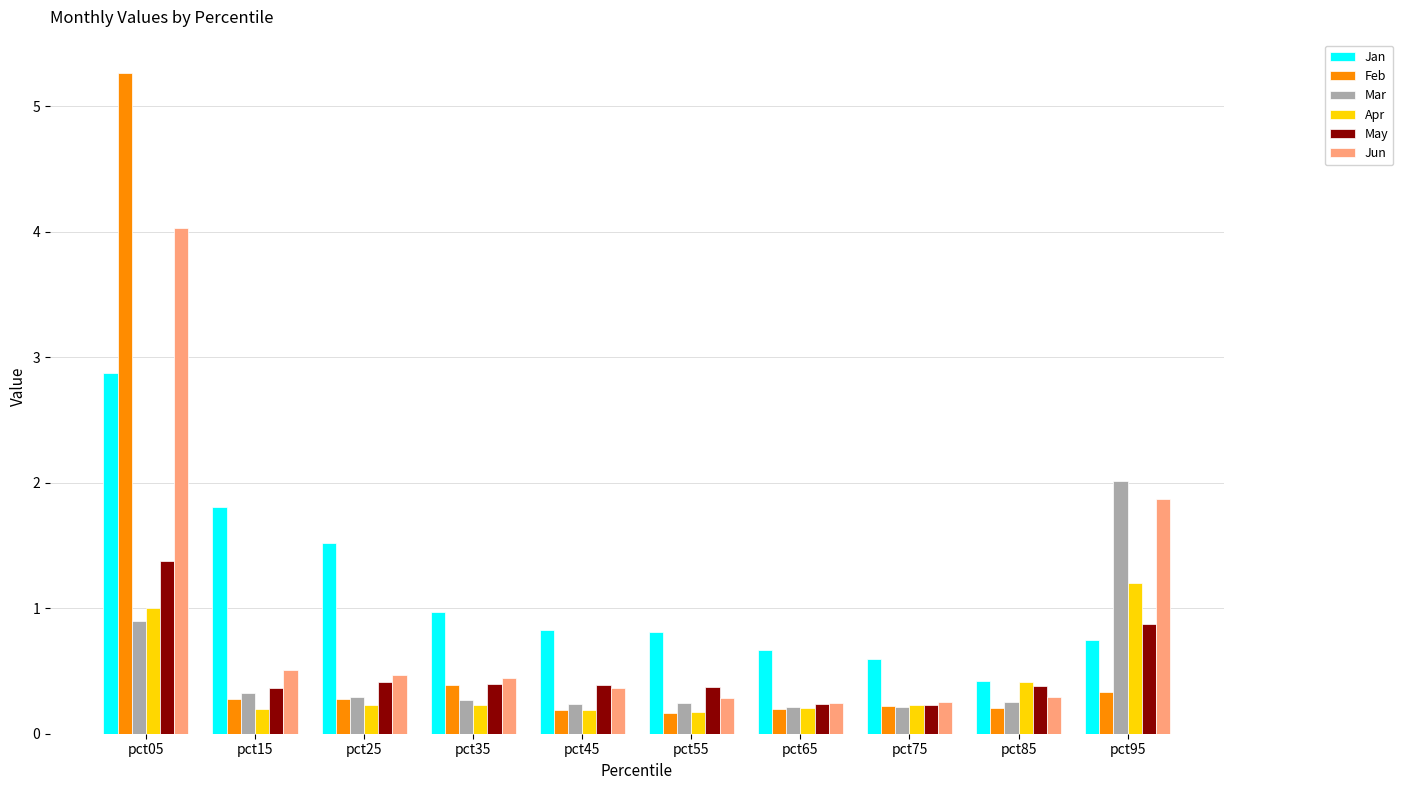

The value of Jan at pct65 is 0.3. True or false?

False